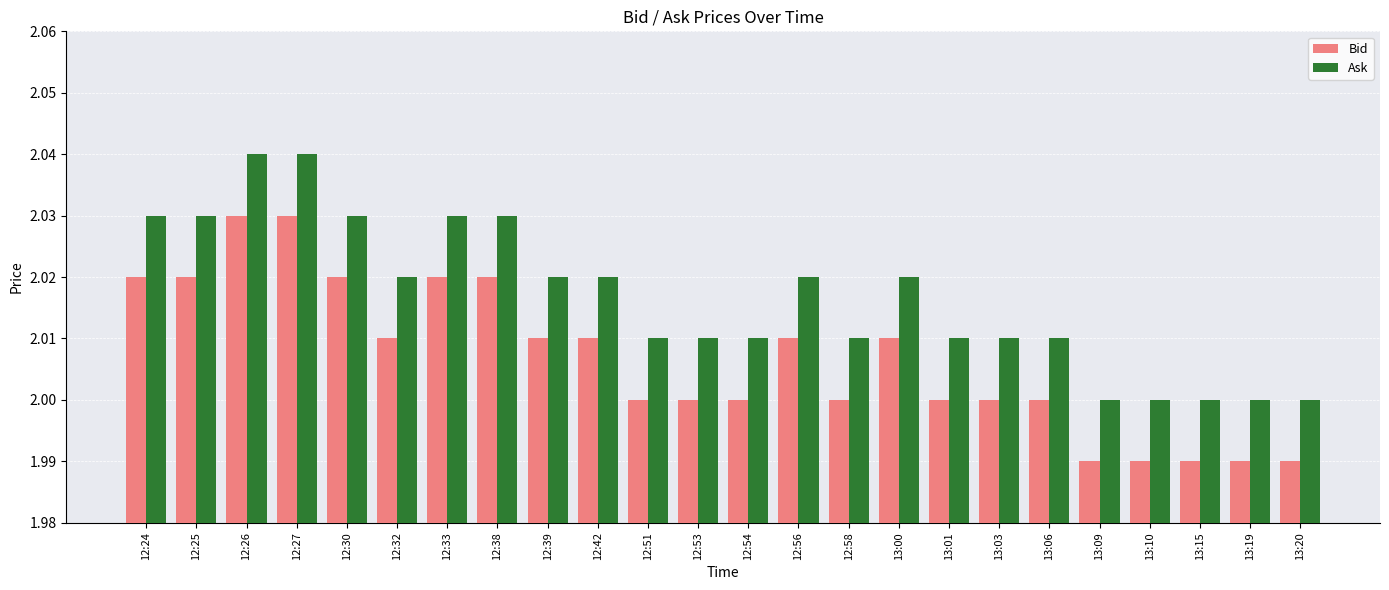

What are all the series names shown in the legend?

Bid, Ask